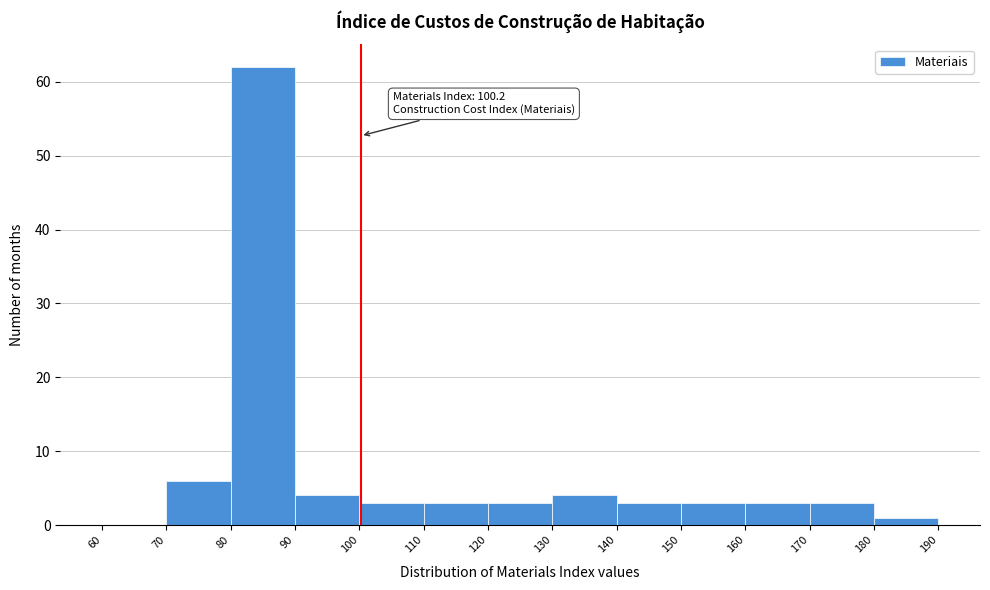

Which range on the x-axis has the tallest bar?

80 to 90